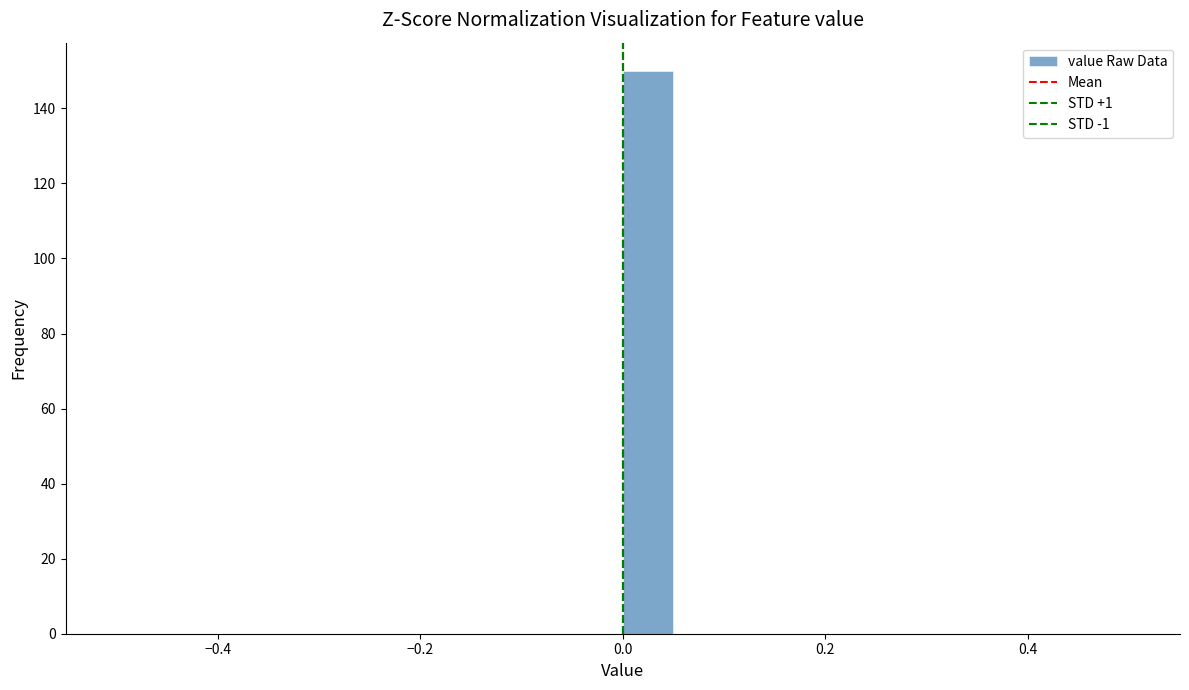

Read against the x-axis, roughly where is the centre of the tallest bar?

0.02